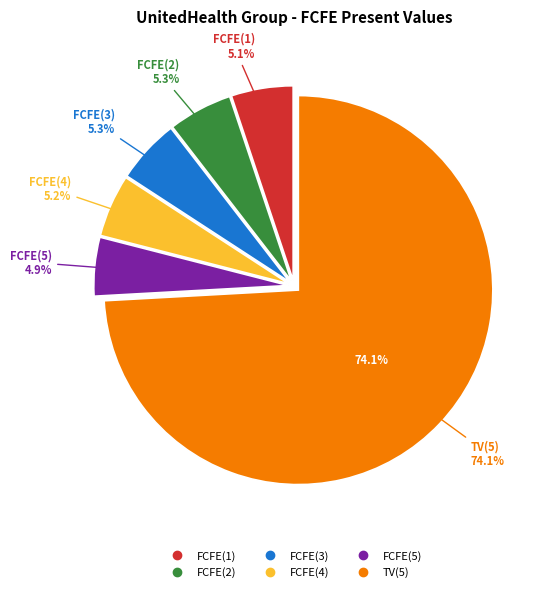

How many slices are in this pie chart?

6